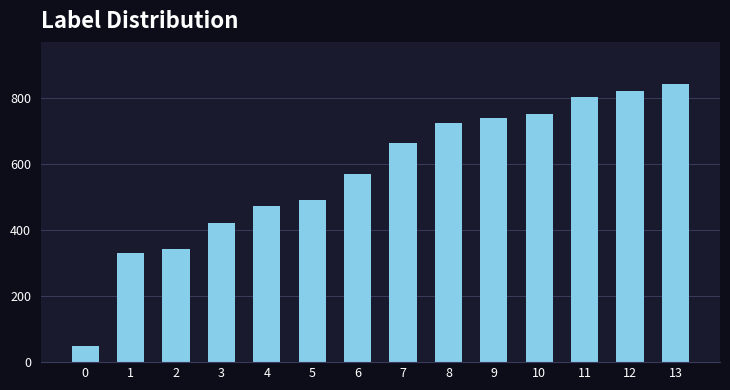

What value does the data have at 11?

802.0